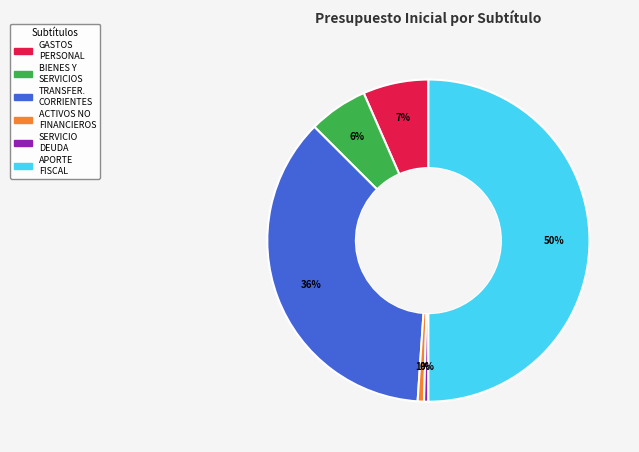

Does ACTIVOS NO FINANCIEROS represent more than half of the total?

No